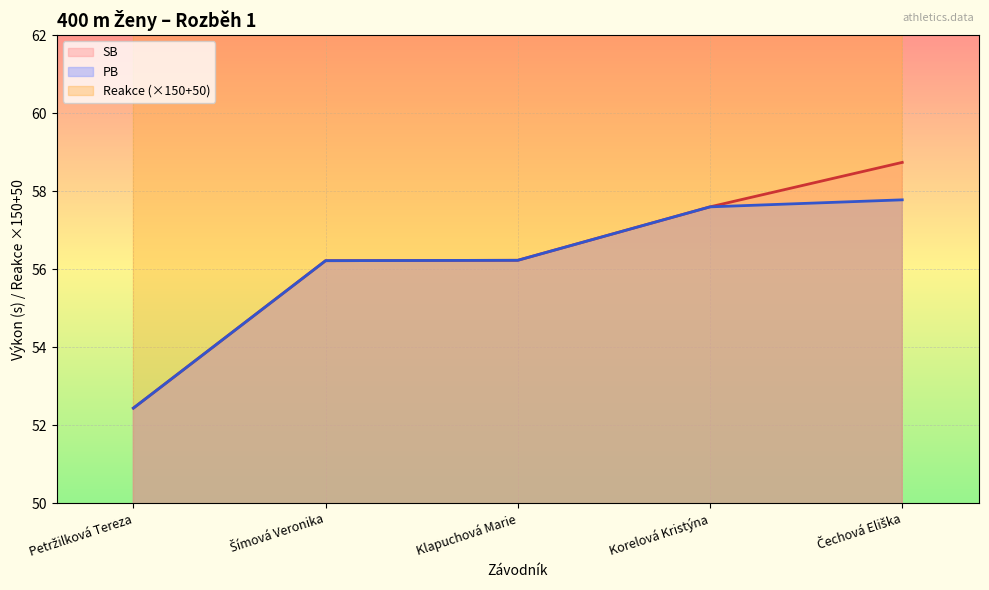

Where is SB nearest to the value 55?

Šímová Veronika